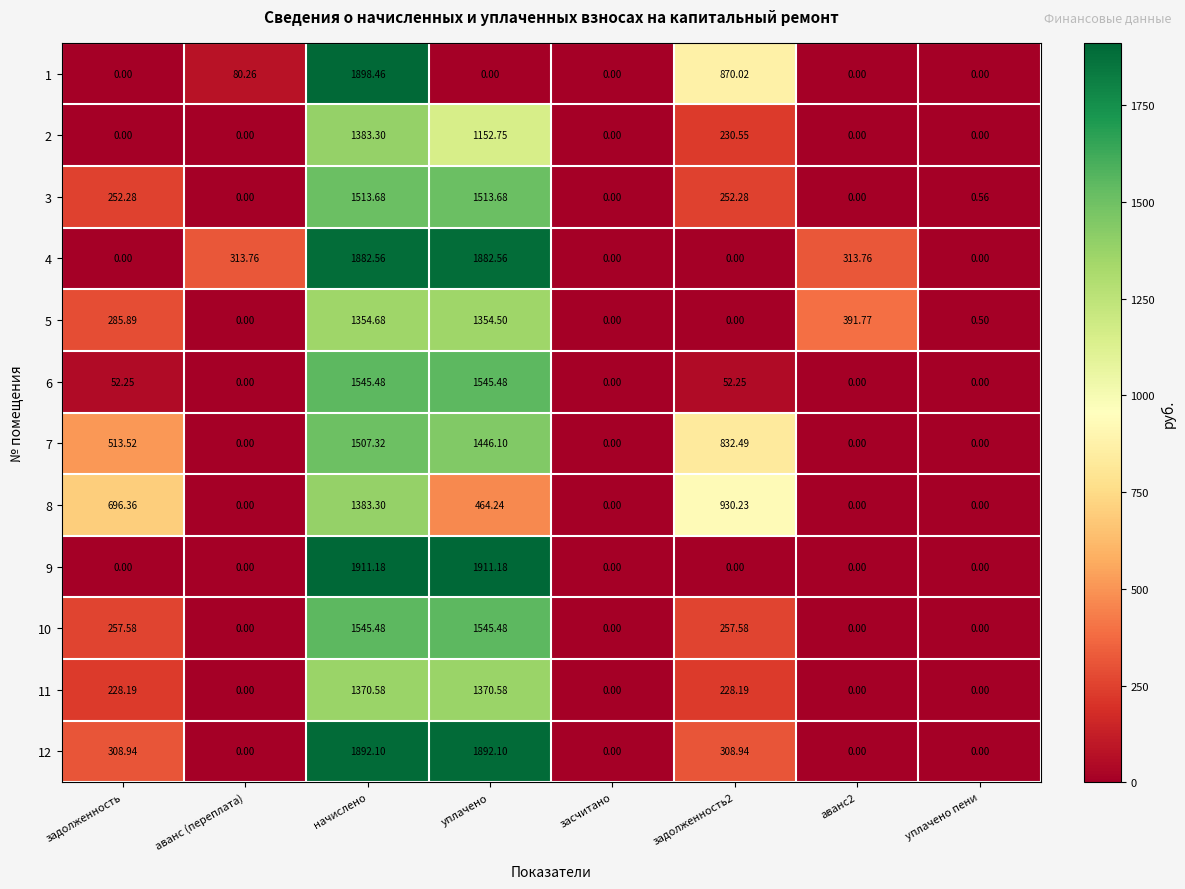

At which label does 11 first exceed 228?

задолженность